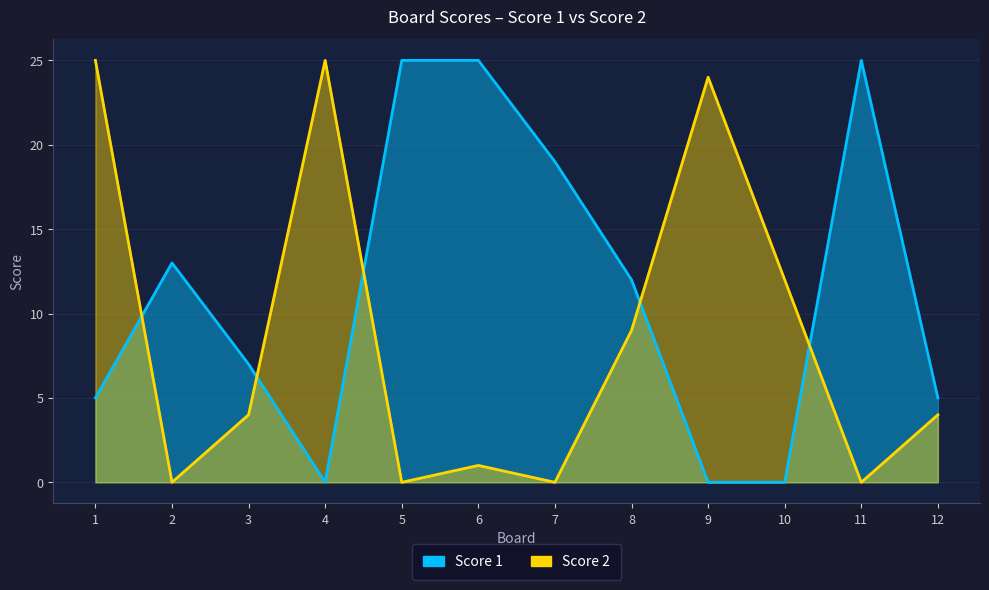

Which series has the widest spread of values?

Score 1